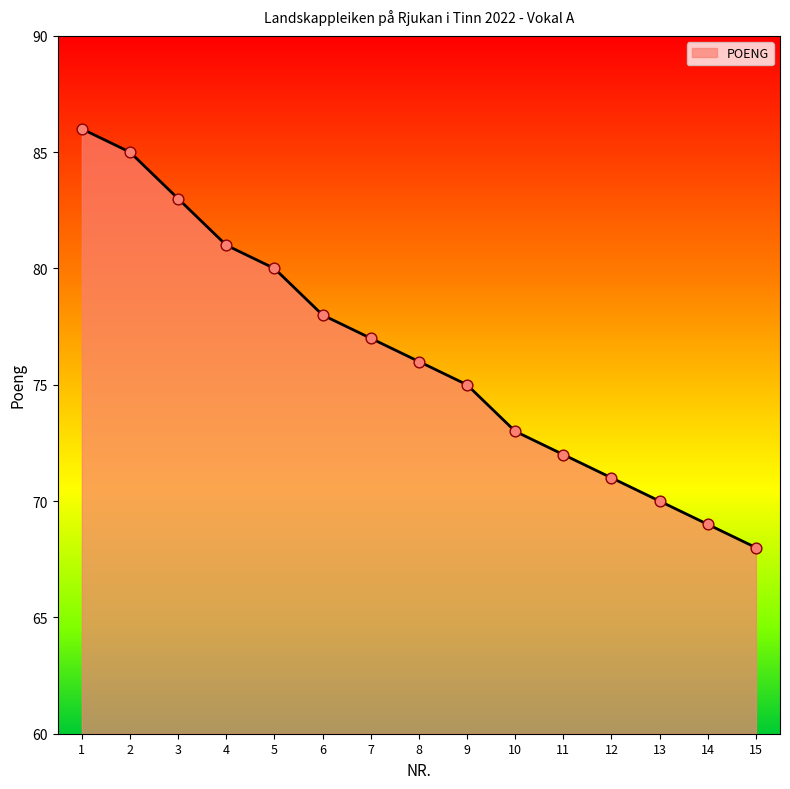

Approximately how many times larger is the value at 1 compared to 7?

1.1